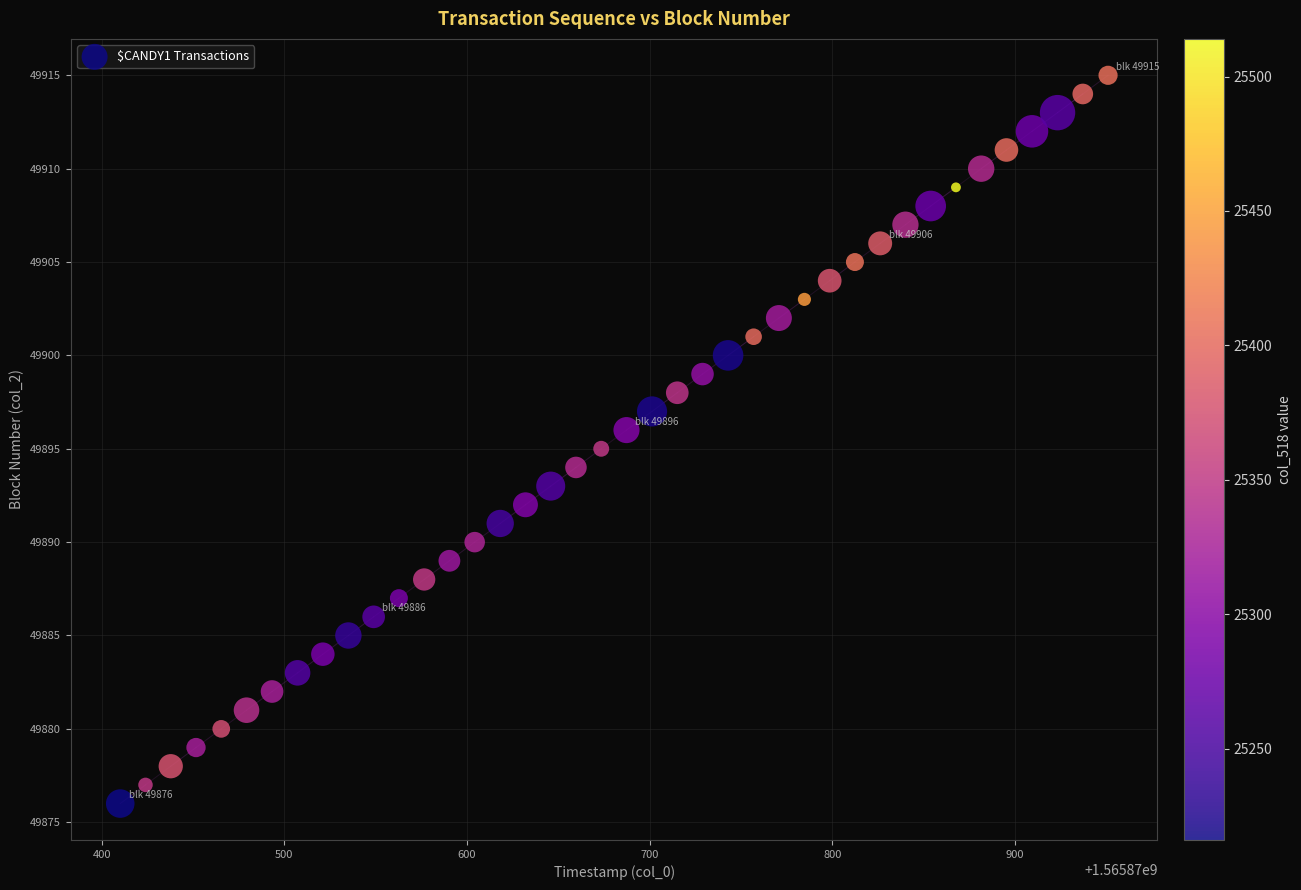

What is the range of Y values (max minus min)?

39